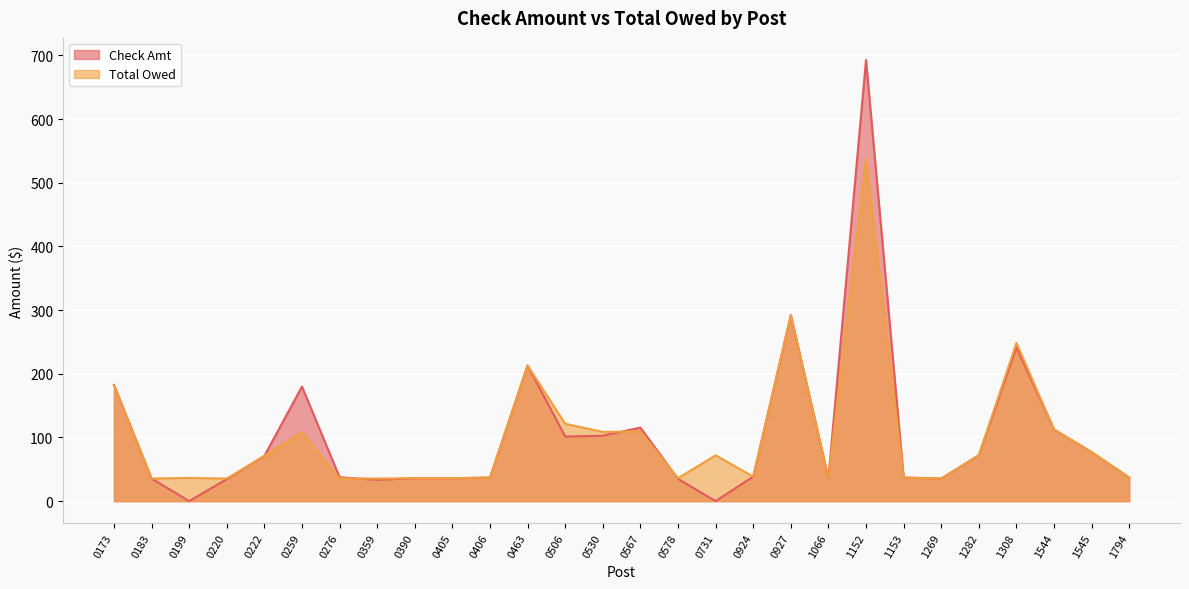

Which series has the widest spread of values?

Check Amt